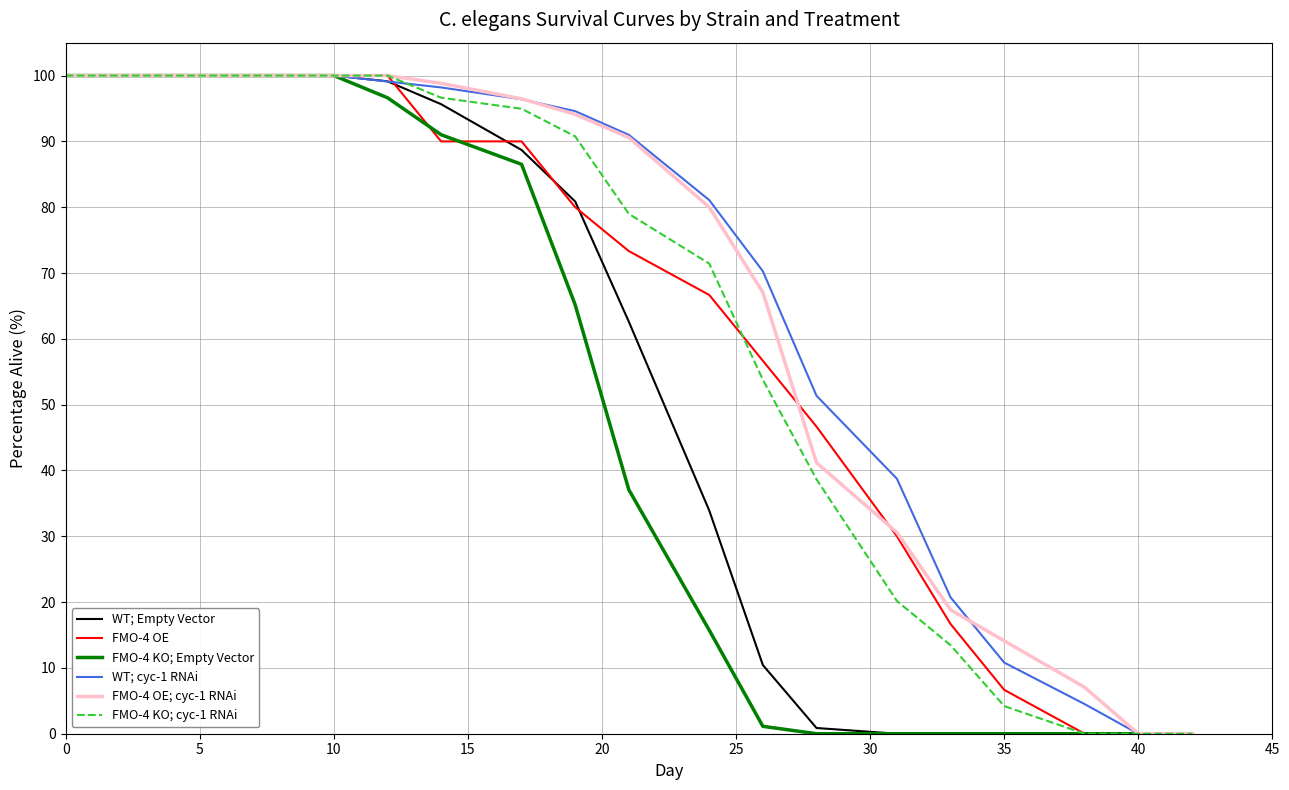

What is the maximum value shown in the chart?

100.0